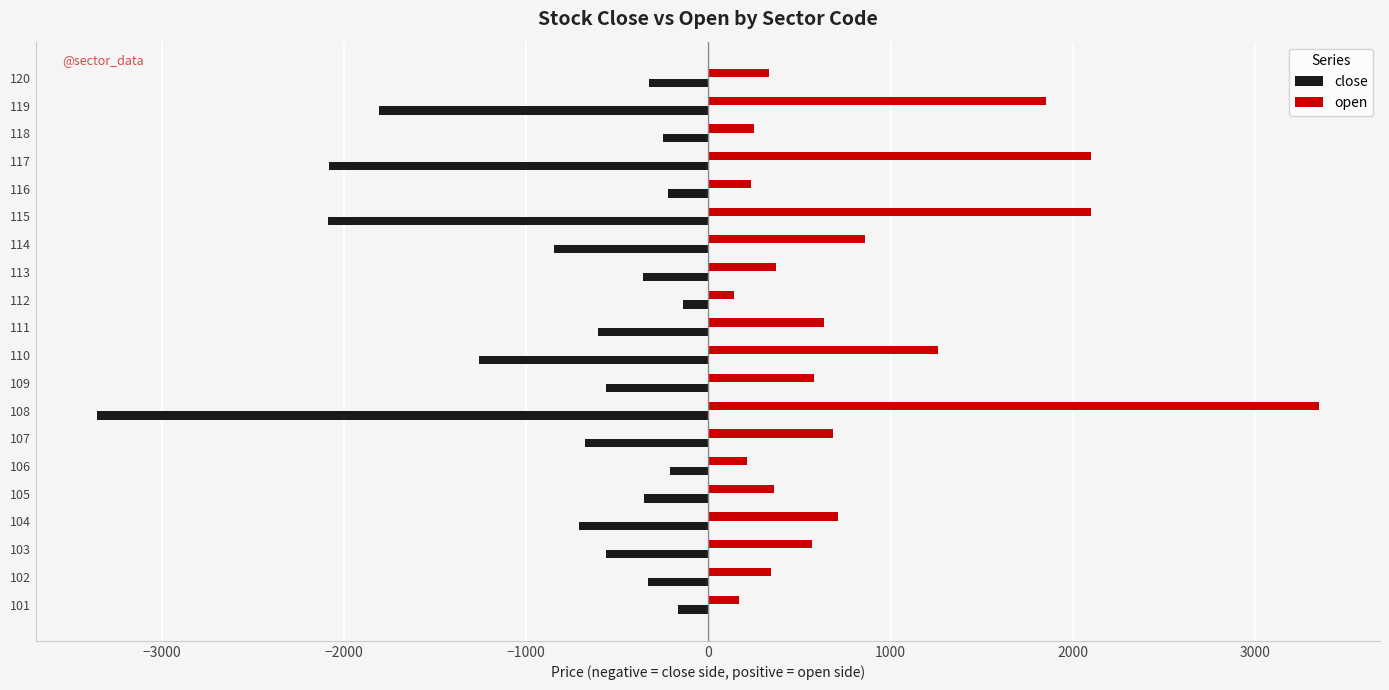

The value of open at 117 is 1194. True or false?

False